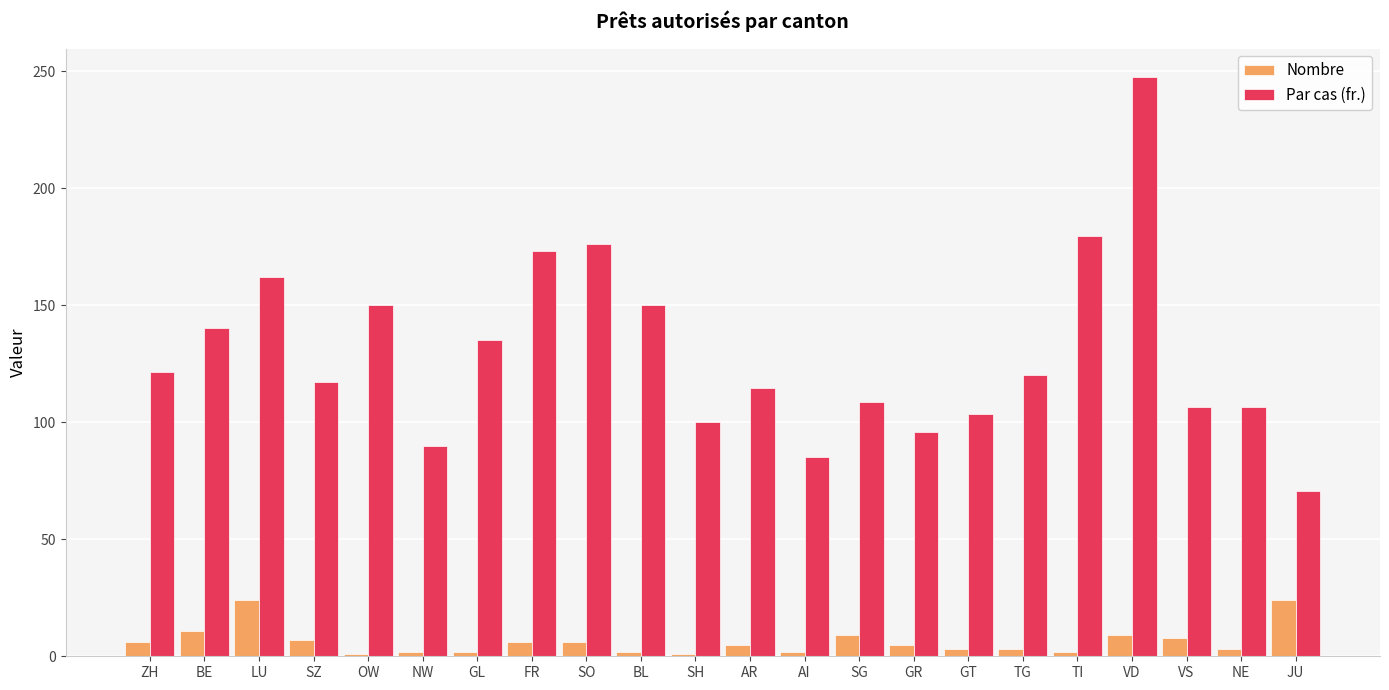

List the series in order of their peak value, lowest first.

Nombre, Par cas (fr.)